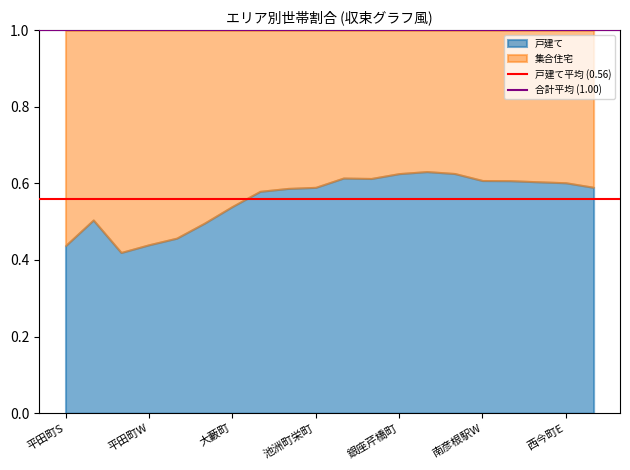

List the series in order of their overall mean, highest first.

合計平均 (1.00), 戸建て平均 (0.56)